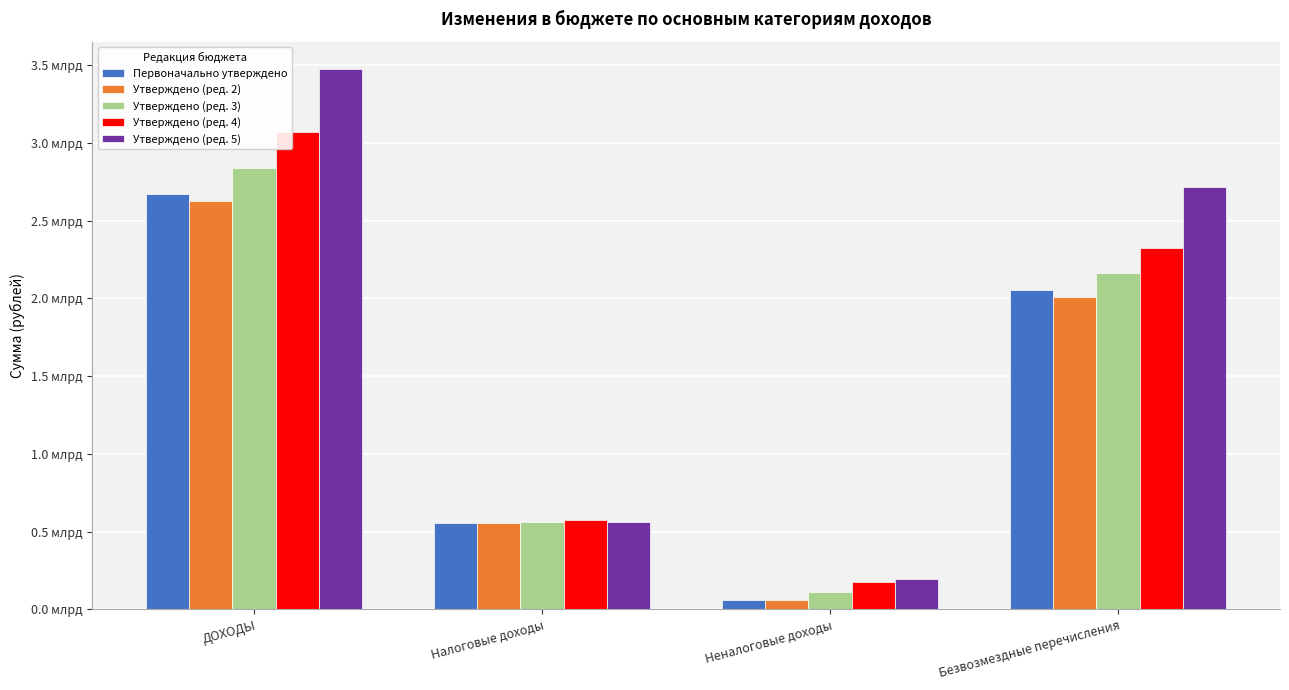

What is the approximate value of Утверждено (ред. 2) at Налоговые доходы?

558144800.0